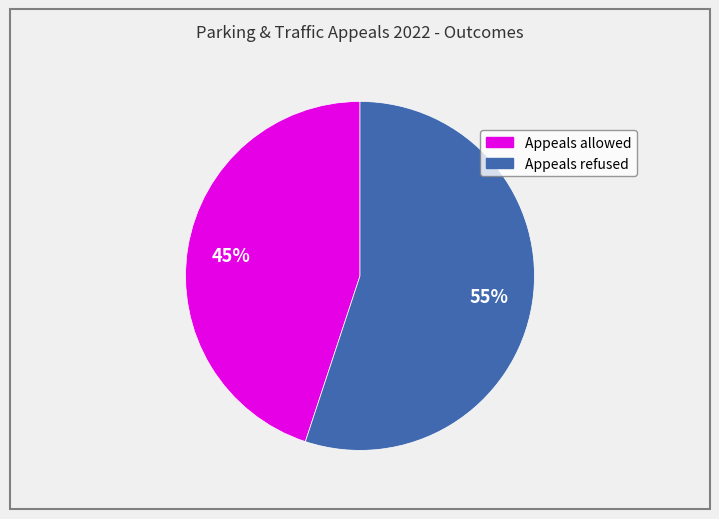

Which category has the biggest portion of the pie?

Appeals refused